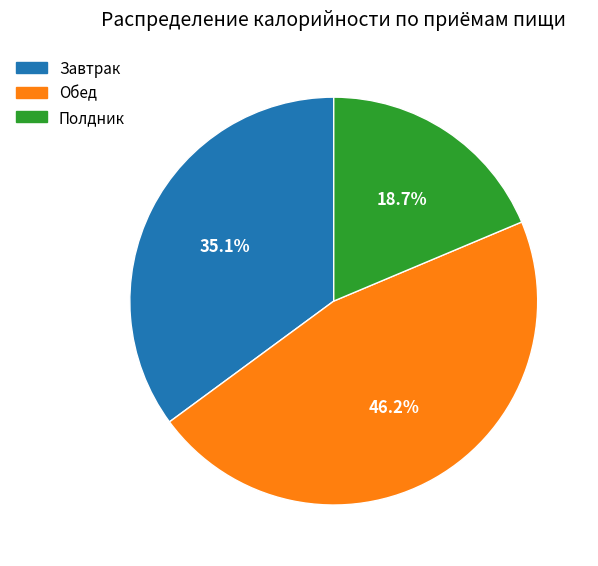

To the nearest percent, what is the average slice percentage?

33%